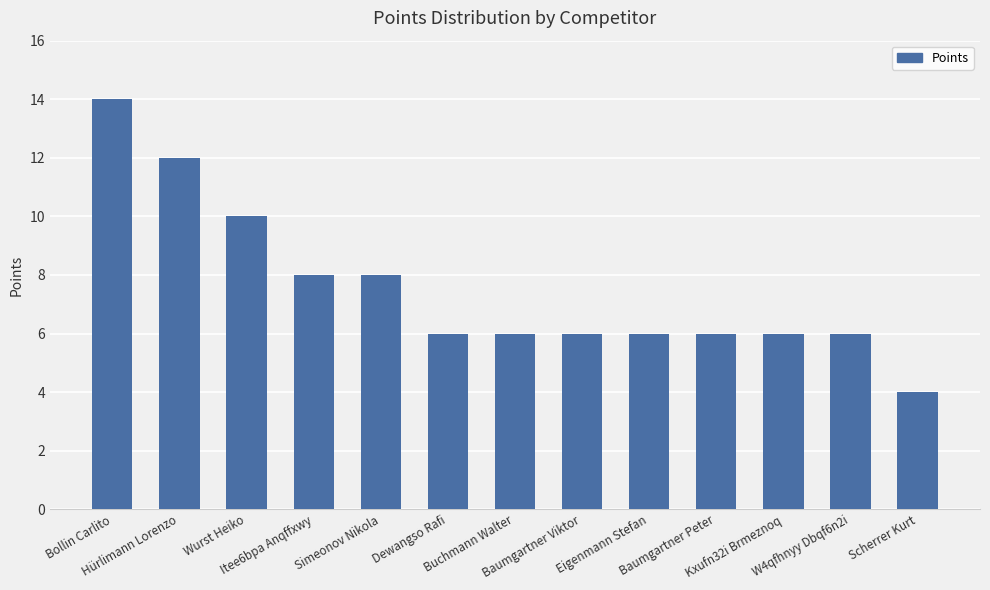

Reading left to right, extract all data points from this chart.

14	12	10	8	8	6	6	6	6	6	6	6	4